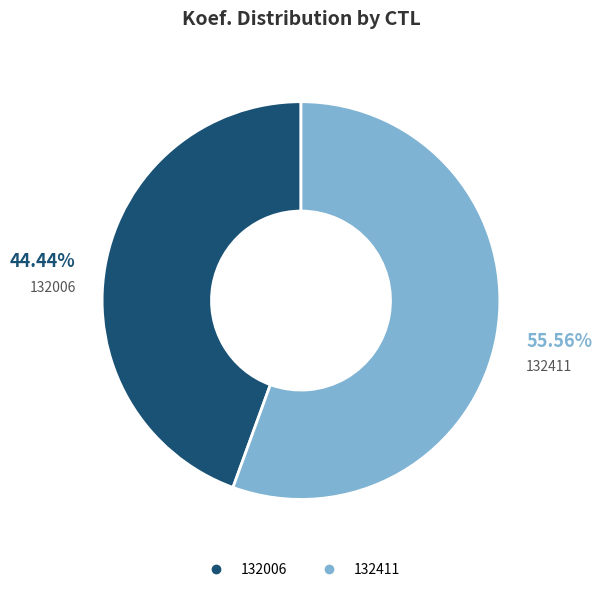

Which has a higher value, 132006 or 132411?

132411